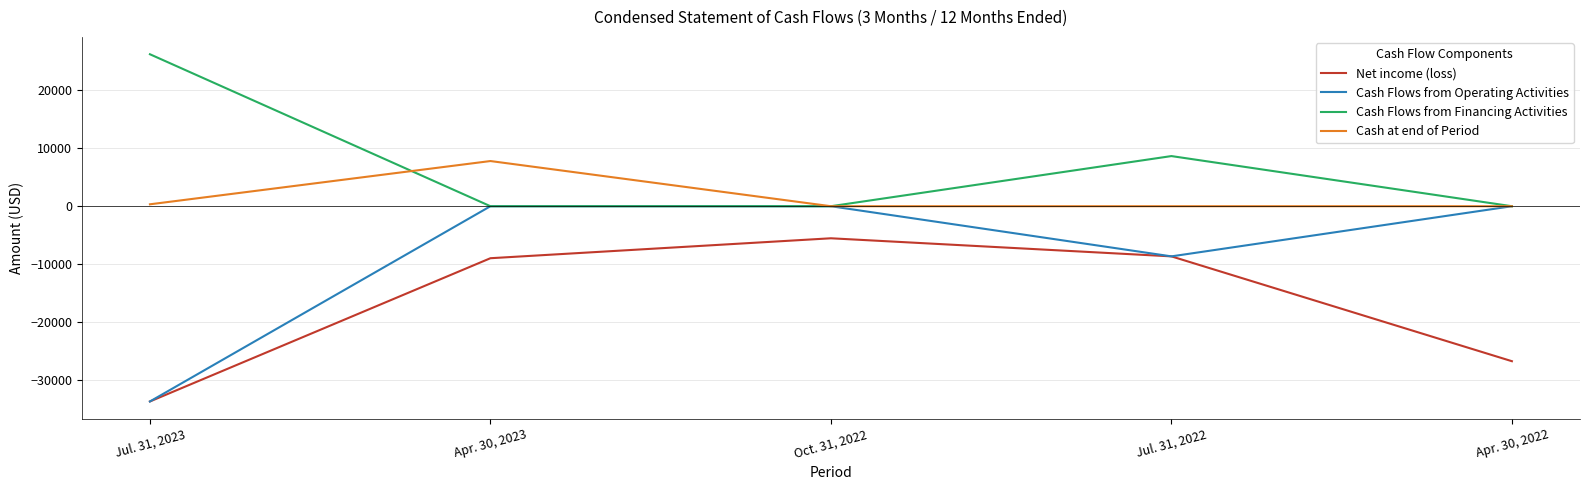

Rank the series by their maximum value, from highest to lowest.

Cash Flows from Financing Activities, Cash at end of Period, Cash Flows from Operating Activities, Net income (loss)